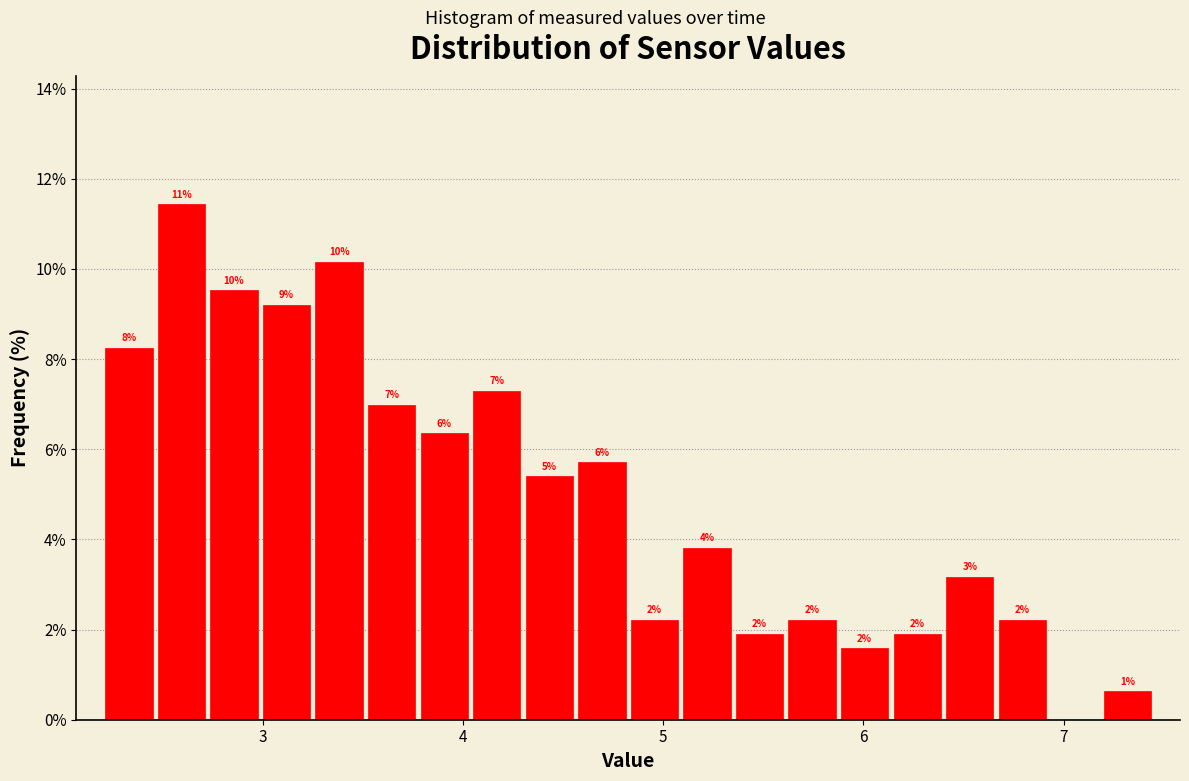

Read against the x-axis, roughly where is the centre of the tallest bar?

2.6